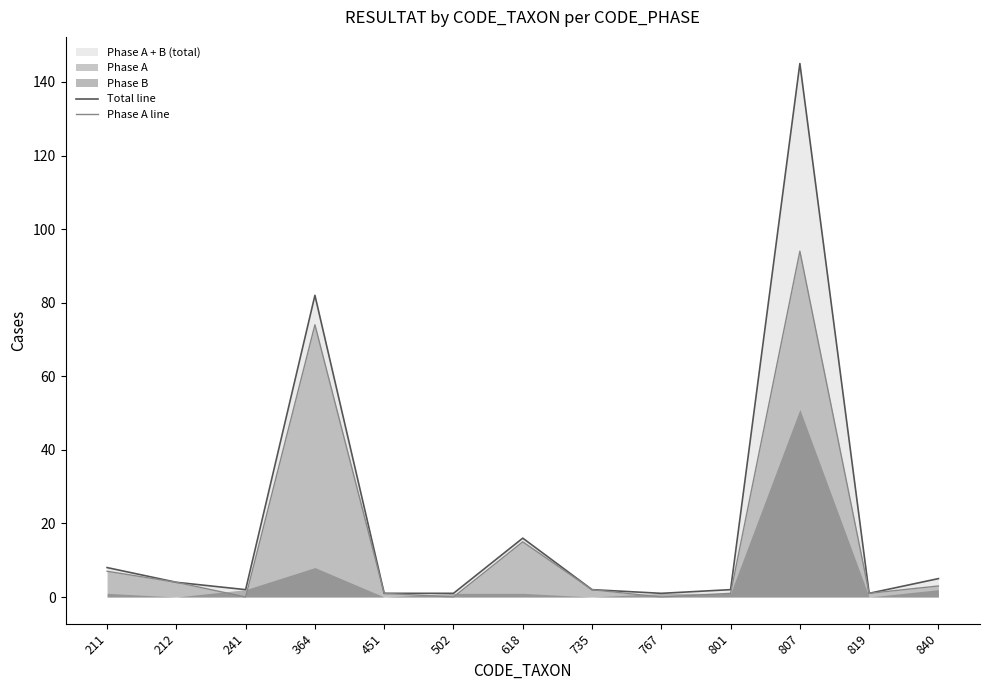

True or false: Total line has a value of 1 at 767.

True